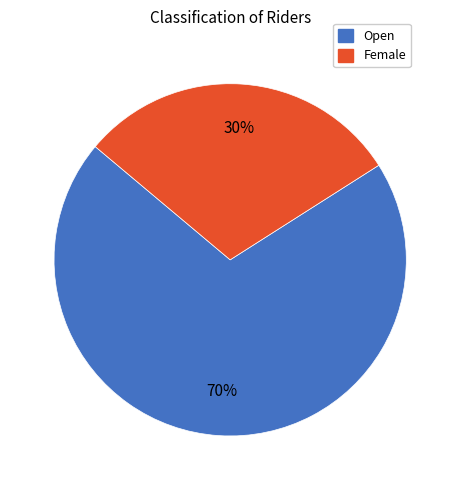

True or false: Open accounts for 75% of the total.

False